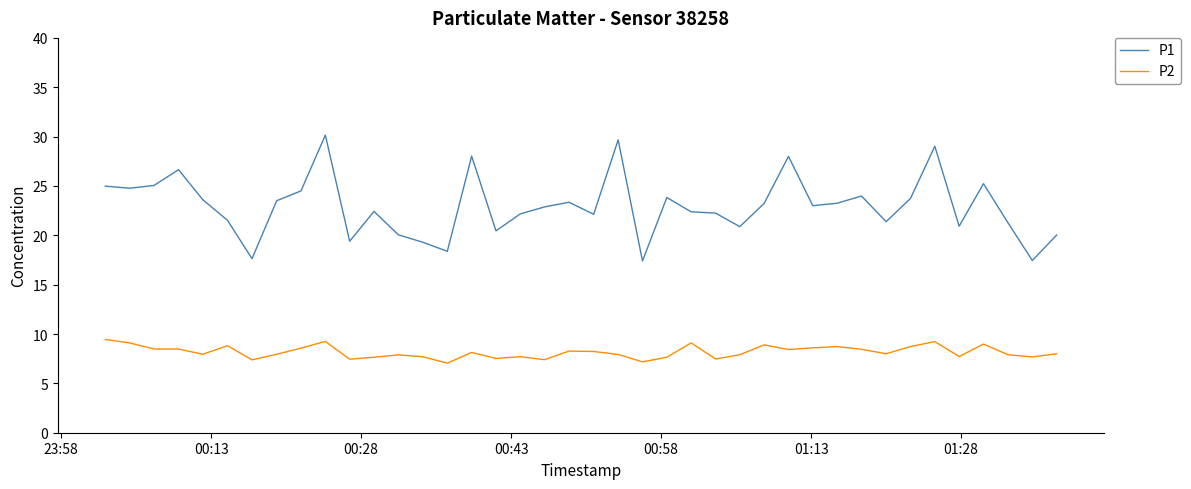

Which series has the largest total across all categories?

P1